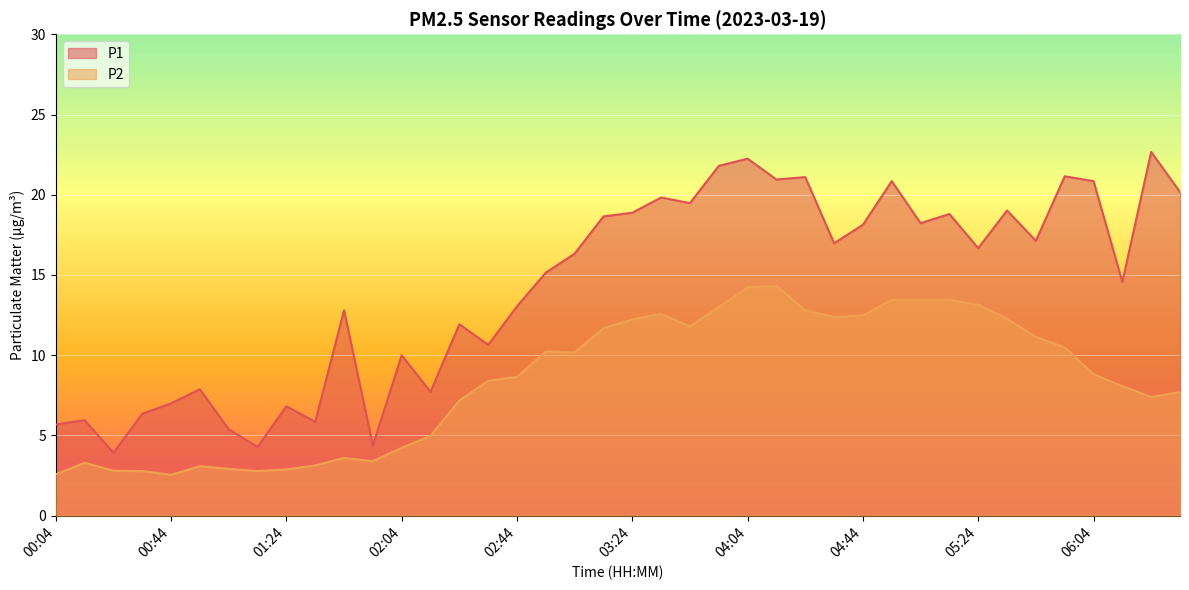

What is the sum of all P2 values?

336.5